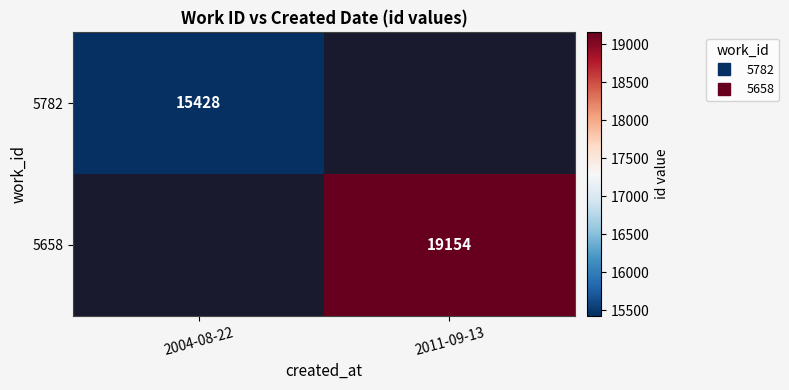

Count the number of data series in this chart.

2